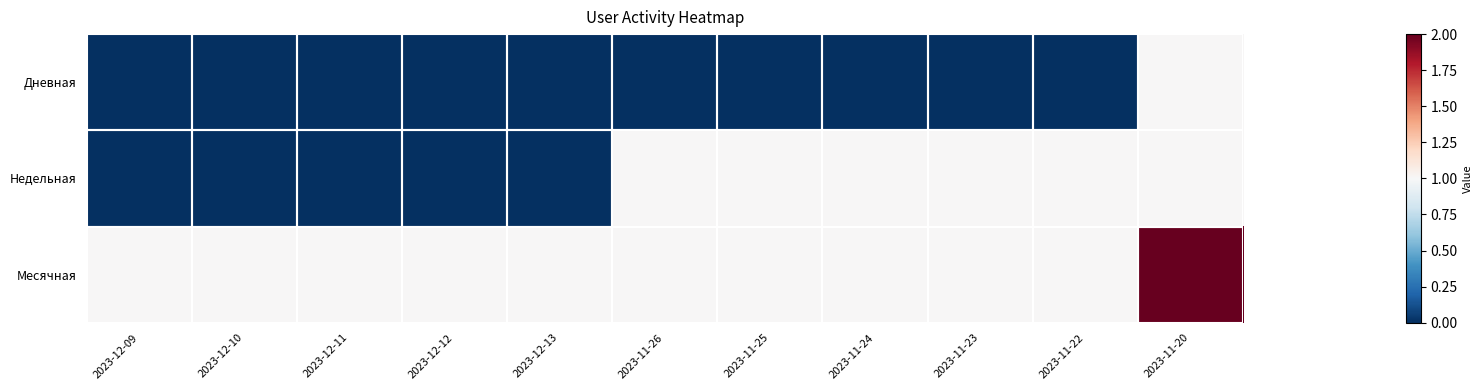

Which has a higher value, 2023-12-13 or 2023-11-24?

2023-12-13